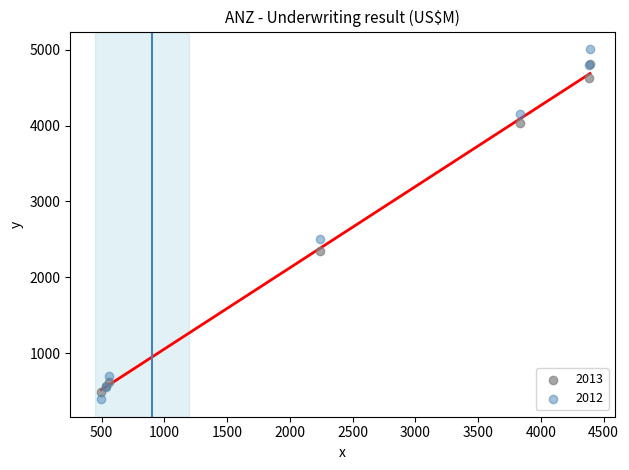

Across all series, what Y value is closest to 2700?

2501